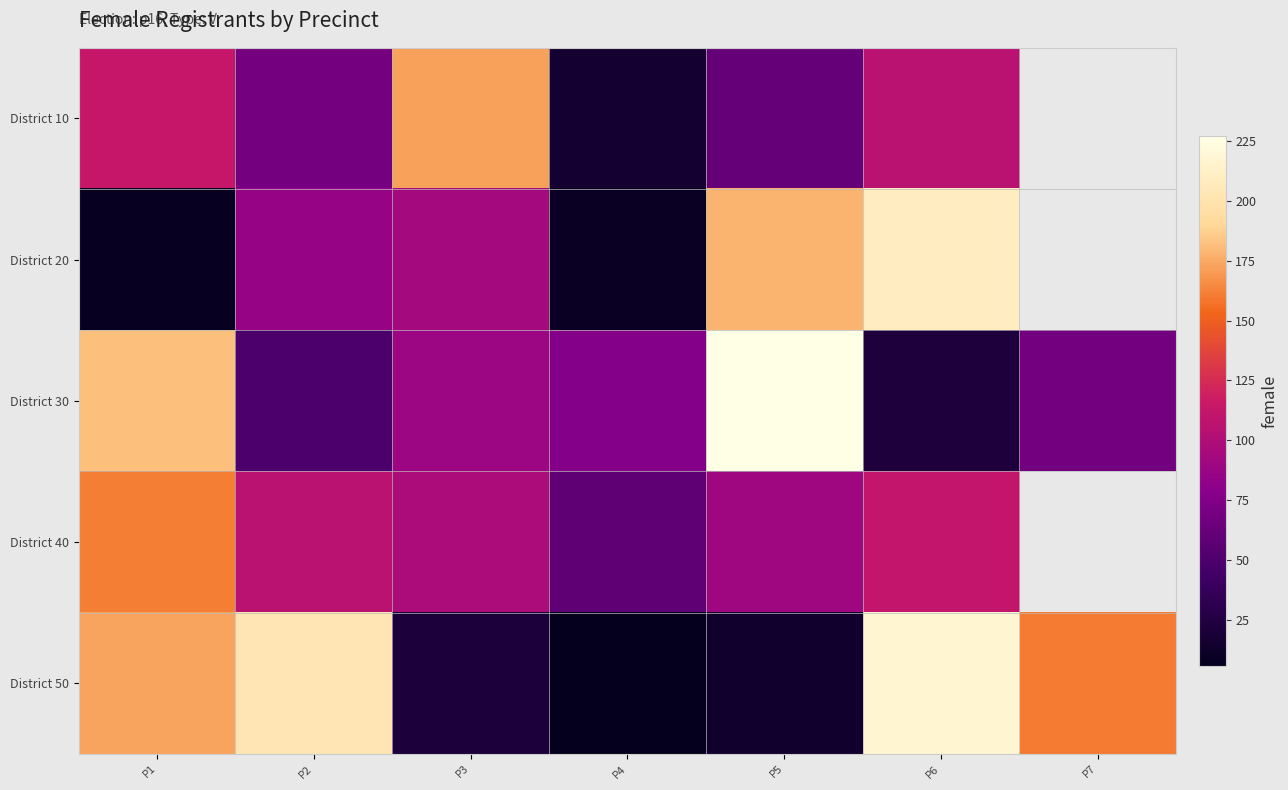

At which label does District 10 reach its minimum?

P4